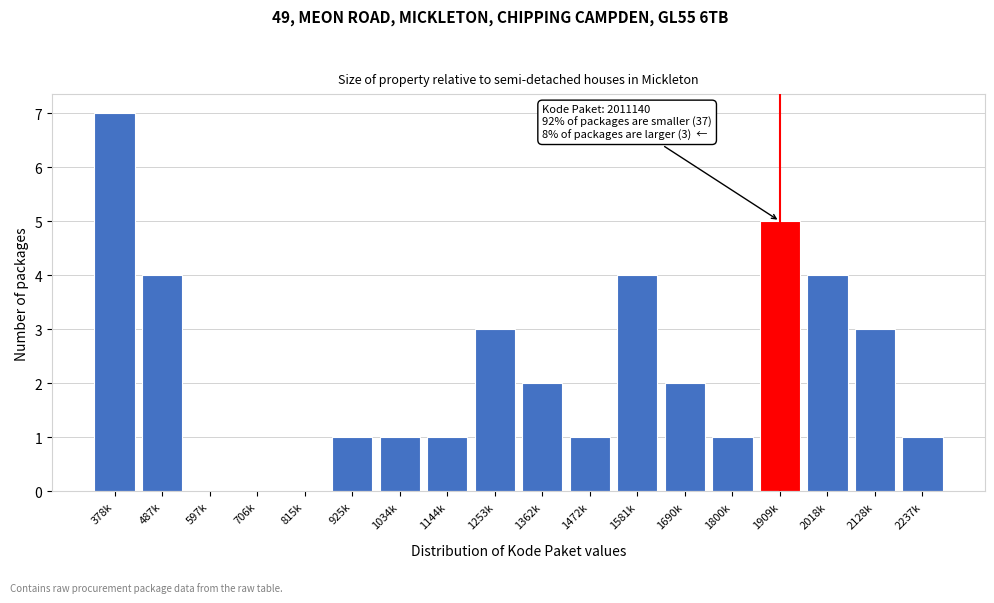

Reading left to right, extract all data points from this chart.

378k=7	487k=4	597k=0	706k=0	815k=0	925k=1	1034k=1	1144k=1	1253k=3	1362k=2	1472k=1	1581k=4	1690k=2	1800k=1	1909k=5	2018k=4	2128k=3	2237k=1